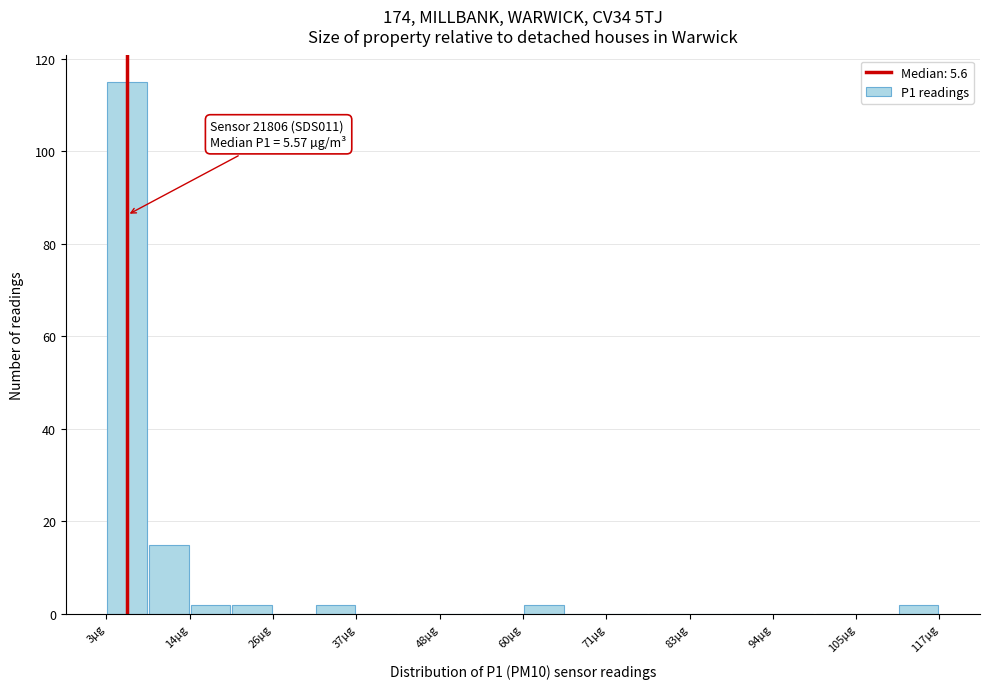

Read against the x-axis, roughly where is the centre of the tallest bar?

6